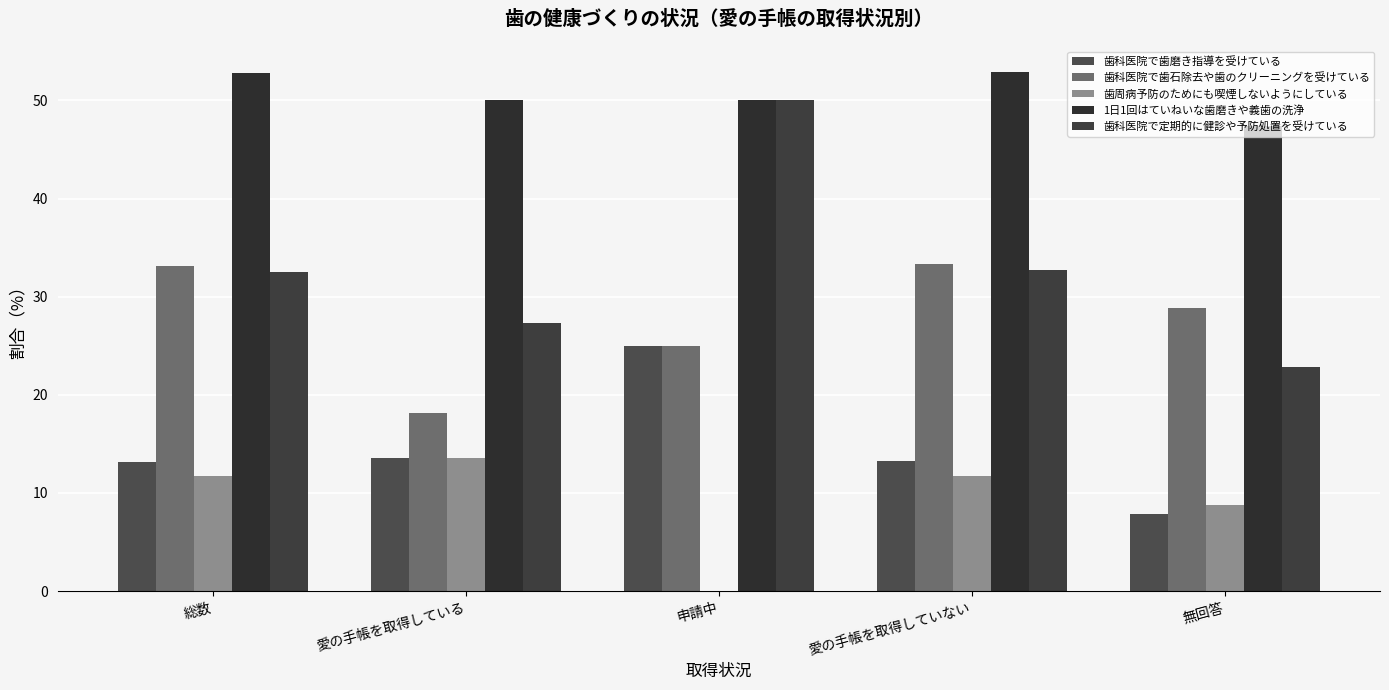

What are all the series names shown in the legend?

歯科医院で歯磨き指導を受けている, 歯科医院で歯石除去や歯のクリーニングを受けている, 歯周病予防のためにも喫煙しないようにしている, 1日1回はていねいな歯磨きや義歯の洗浄, 歯科医院で定期的に健診や予防処置を受けている